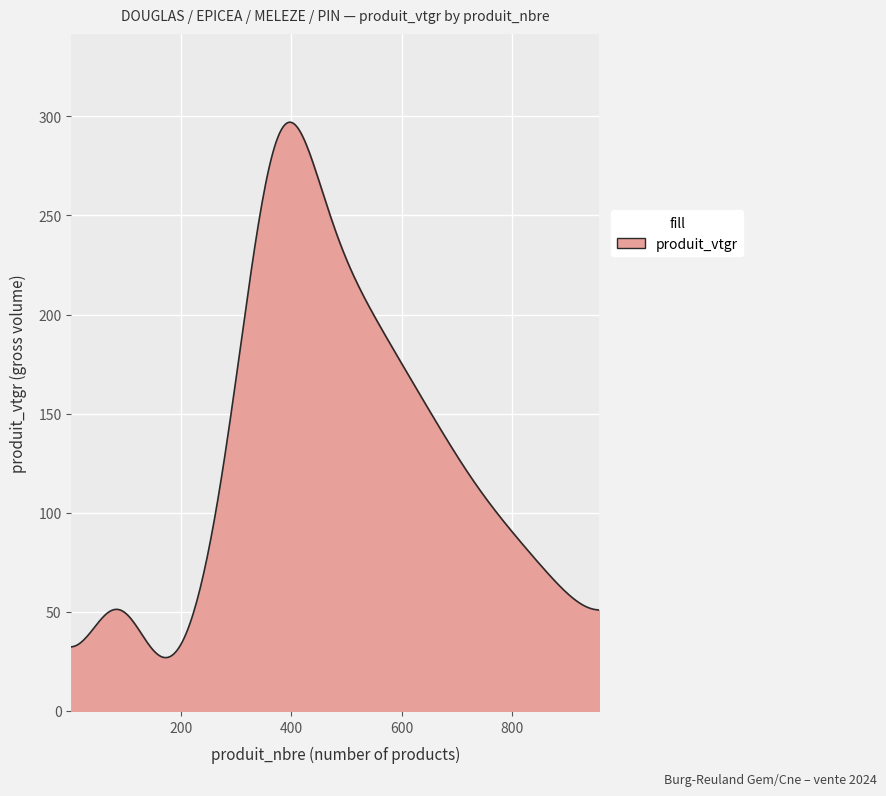

What is the difference between the maximum and minimum values?

270.1